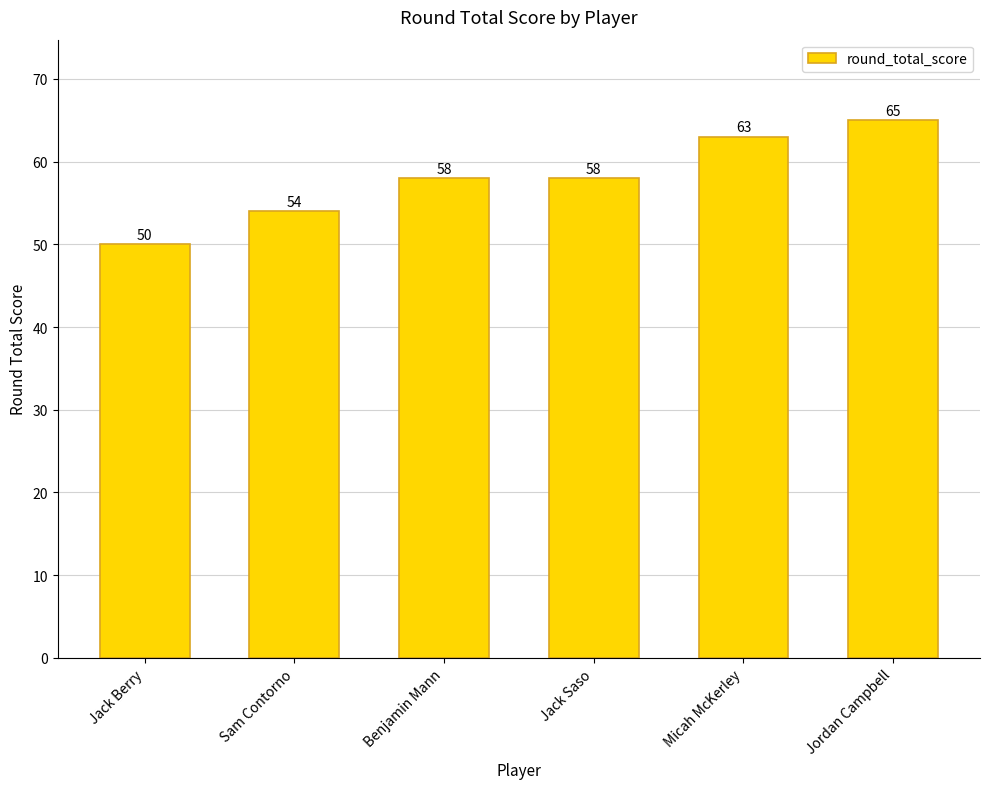

Reading left to right, what are all the values shown in this chart?

50	54	58	58	63	65